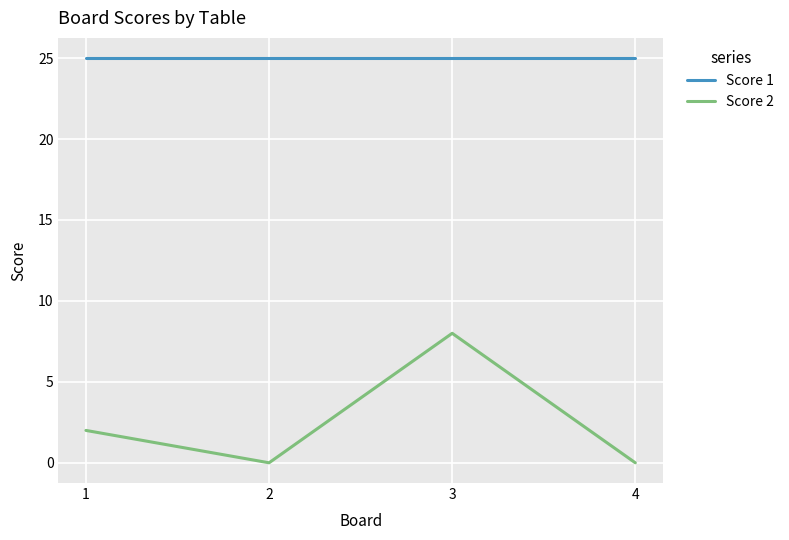

How many series are shown in this chart?

2